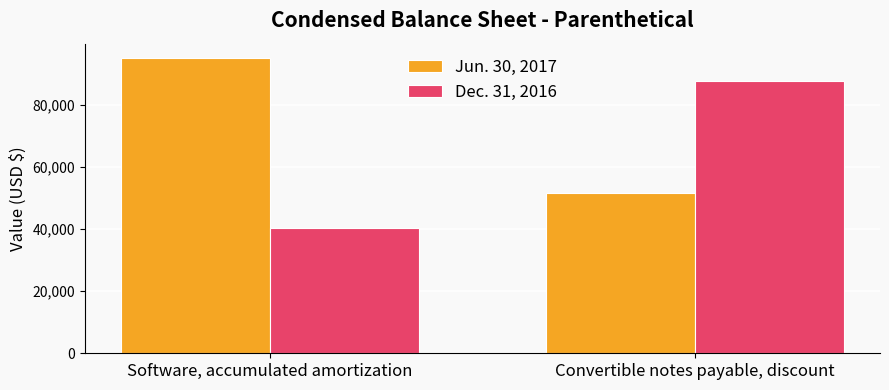

What is the minimum value for Dec. 31, 2016?

40264